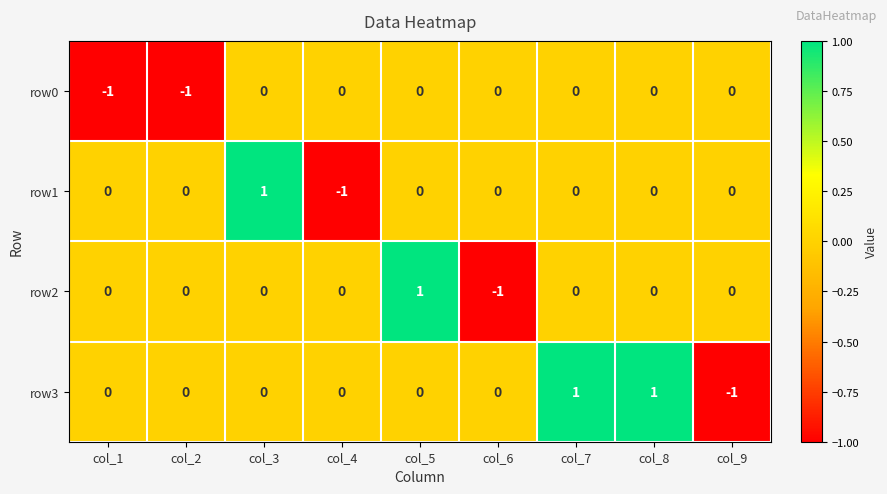

Which category has the lowest value in the row1 series?

col_4